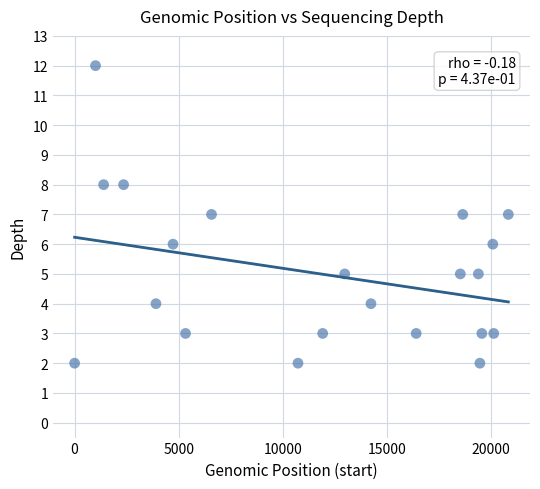

What is the range of X values (max minus min)?

20847